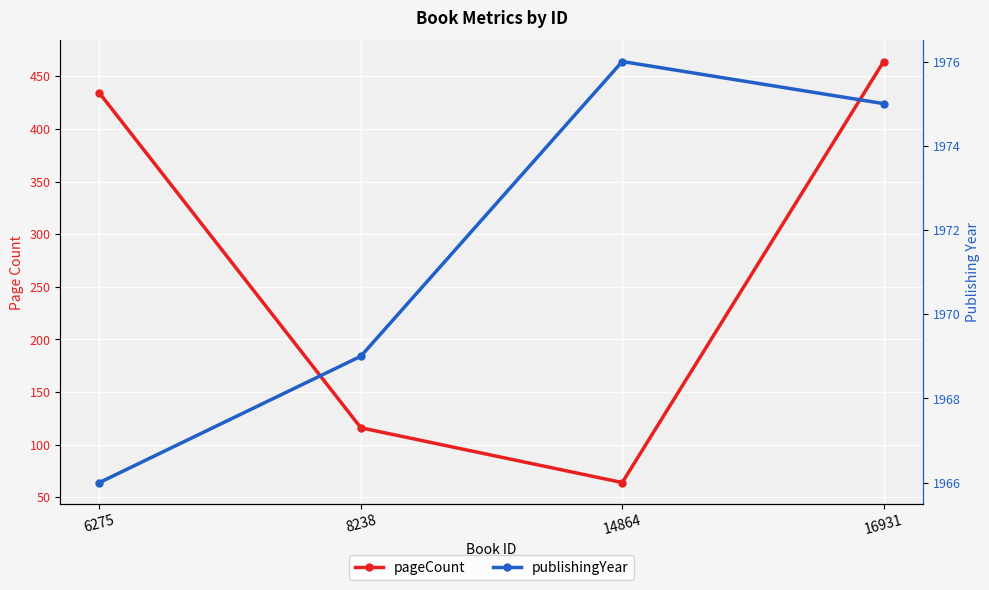

At how many categories does at least one series exceed 578?

4